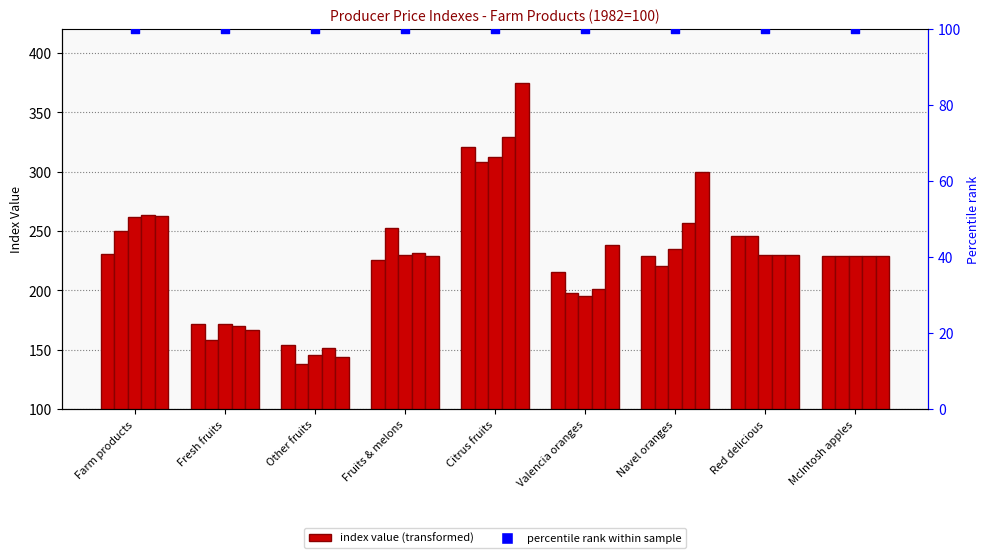

At how many categories does at least one series exceed 263?

3